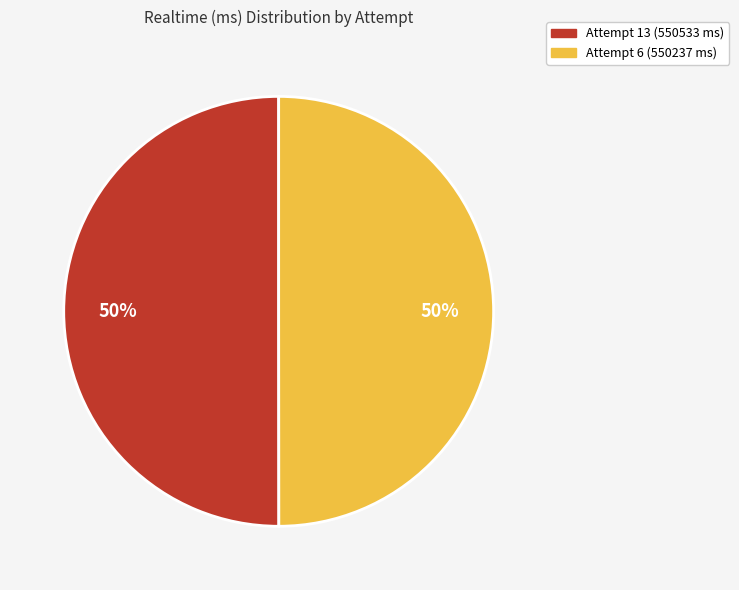

Combined, do Attempt 13 (550533 ms) and Attempt 6 (550237 ms) account for over 50%?

Yes